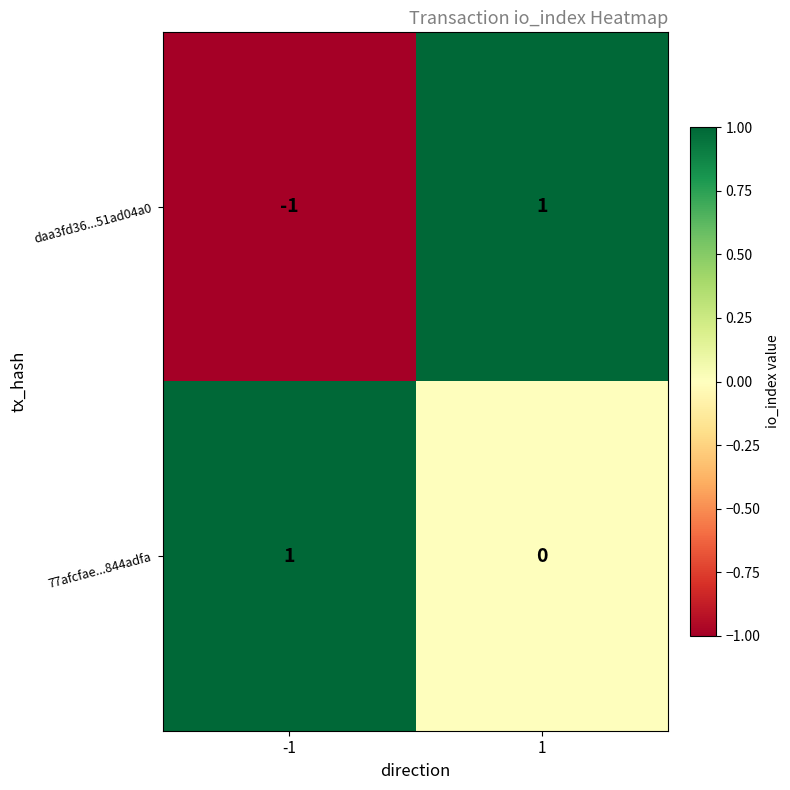

At 1, list the series in order from smallest to largest.

77afcfae...844adfa, daa3fd36...51ad04a0